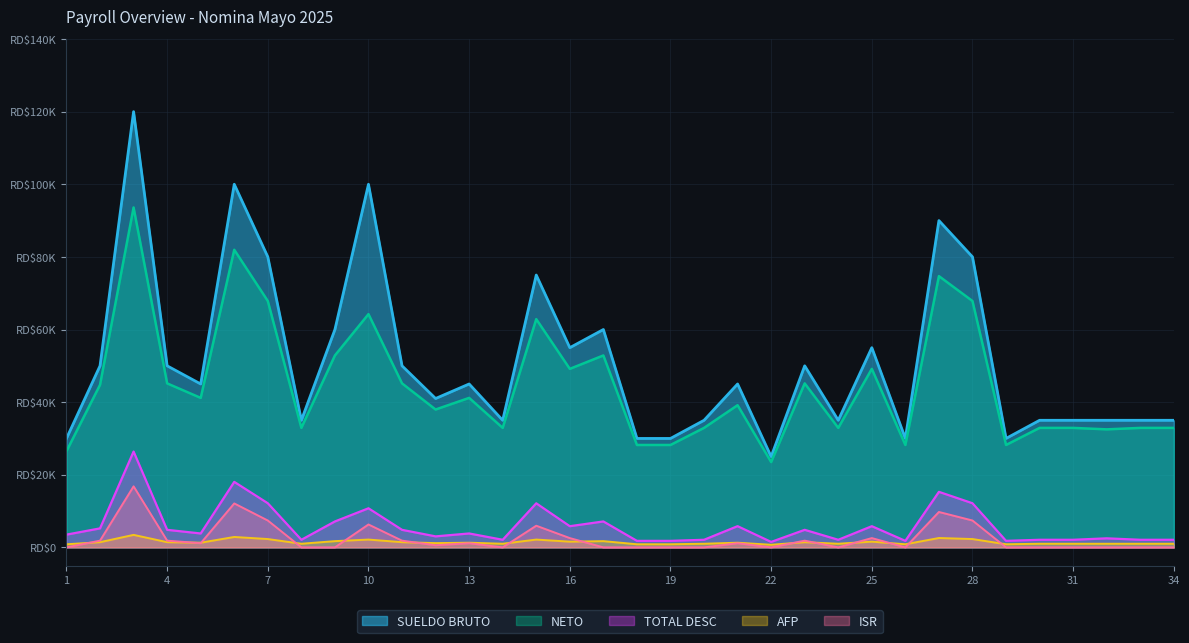

True or false: TOTAL DESC has more than 2 interior local peaks.

True